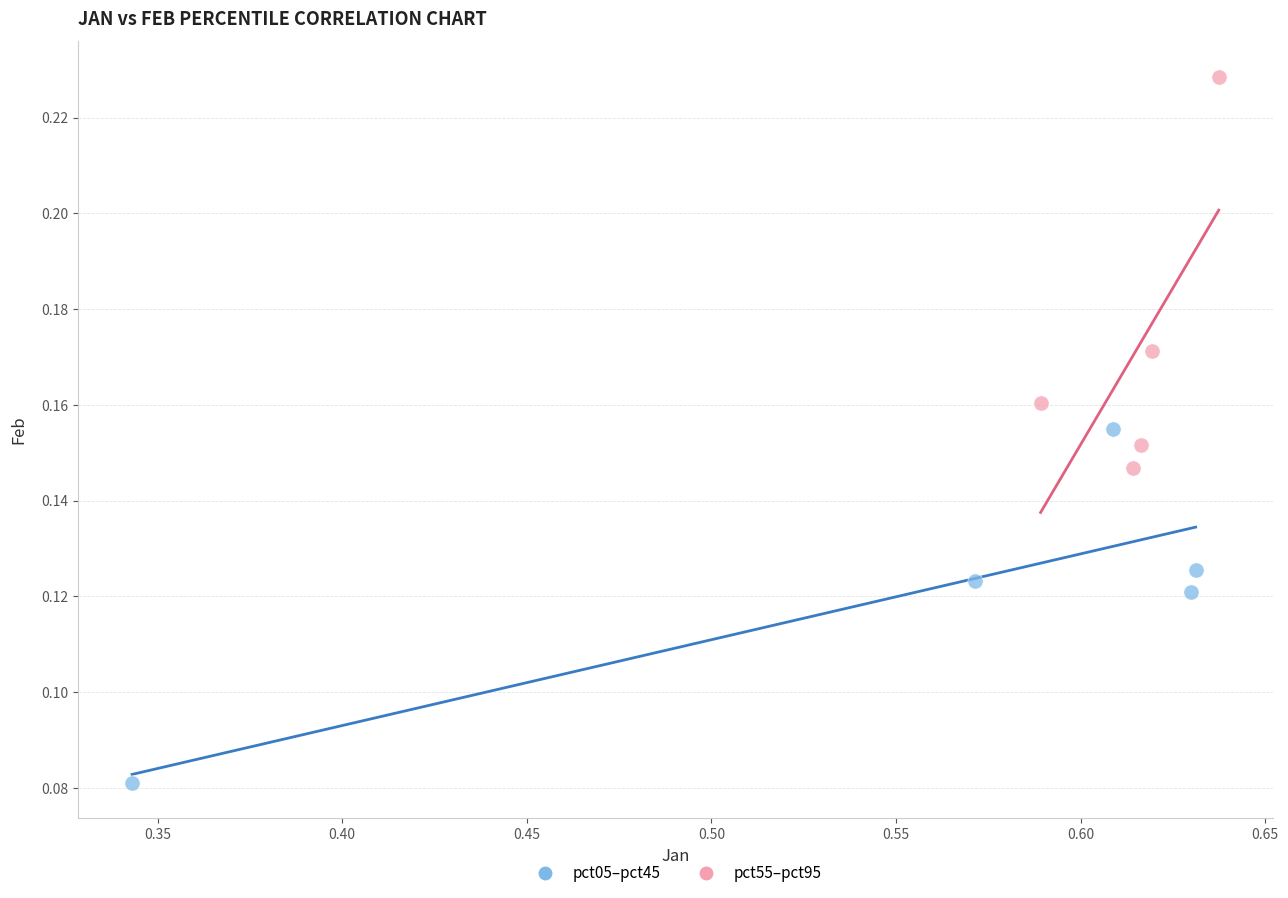

Which series has the widest spread of Y values?

pct55–pct95